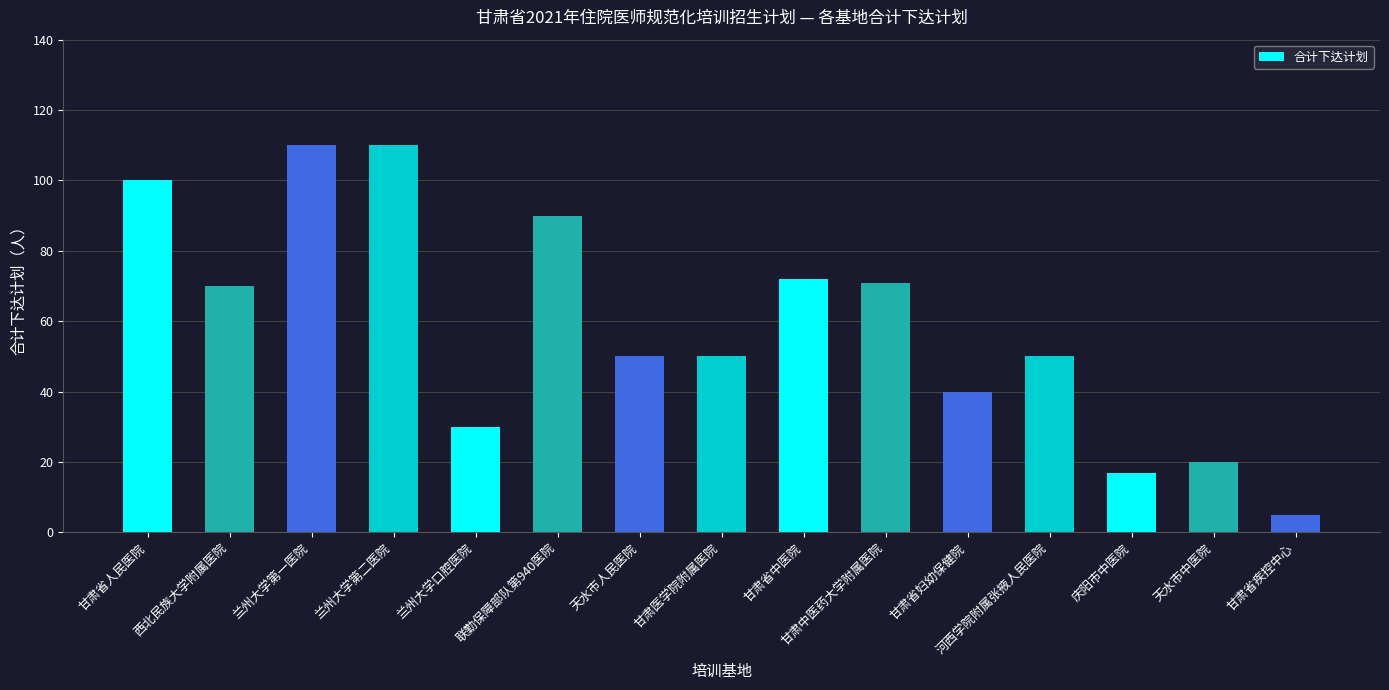

Reading right to left, extract all data points from this chart.

甘肃省疾控中心=5	天水市中医院=20	庆阳市中医院=17	河西学院附属张掖人民医院=50	甘肃省妇幼保健院=40	甘肃中医药大学附属医院=71	甘肃省中医院=72	甘肃医学院附属医院=50	天水市人民医院=50	联勤保障部队第940医院=90	兰州大学口腔医院=30	兰州大学第二医院=110	兰州大学第一医院=110	西北民族大学附属医院=70	甘肃省人民医院=100